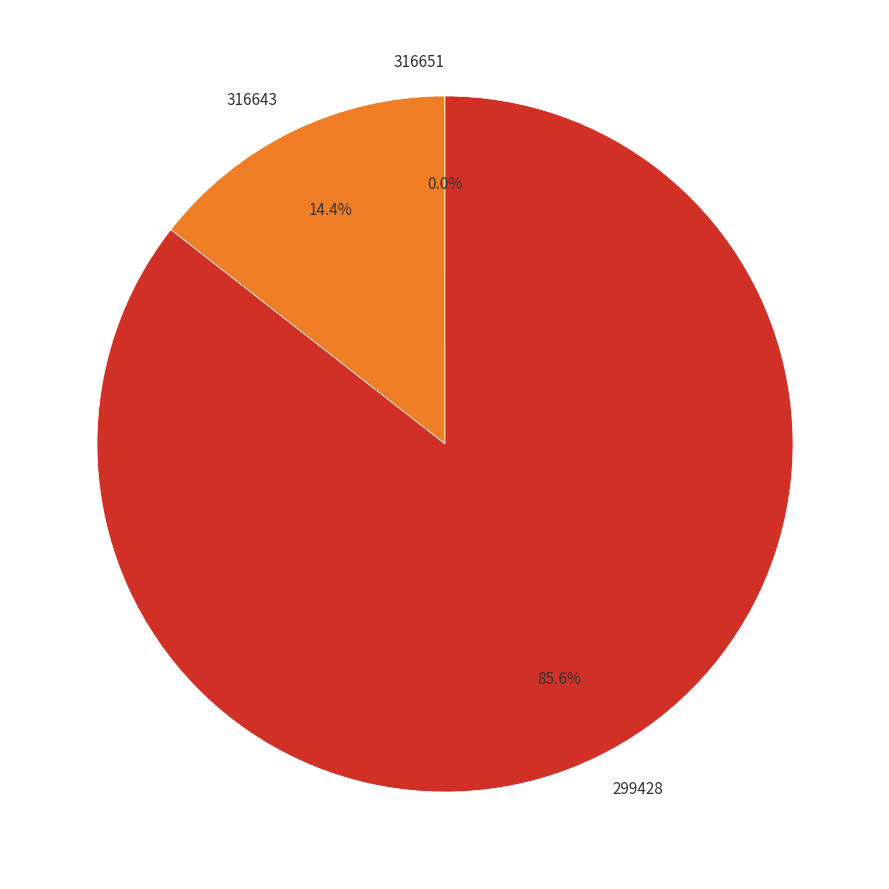

Which slice is the largest?

299428